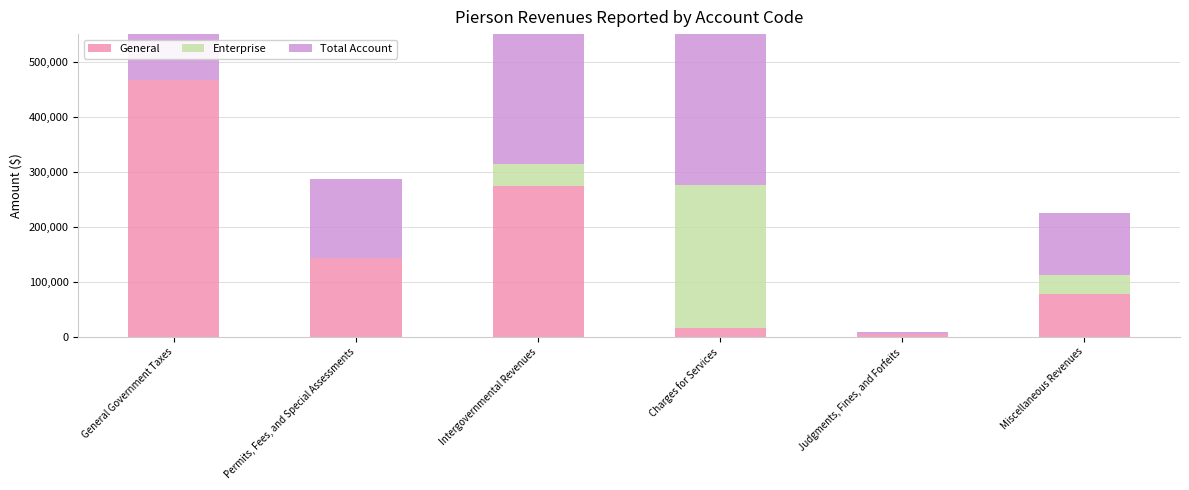

What is the difference between the Total Account values at Charges for Services and Judgments, Fines, and Forfeits?

271224